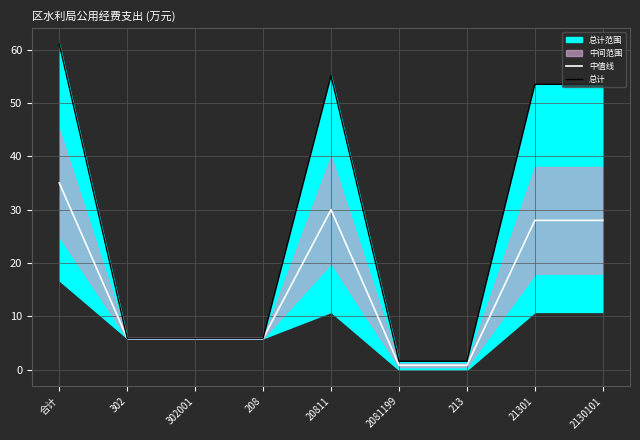

Where is 总计 nearest to the value 31?

21301